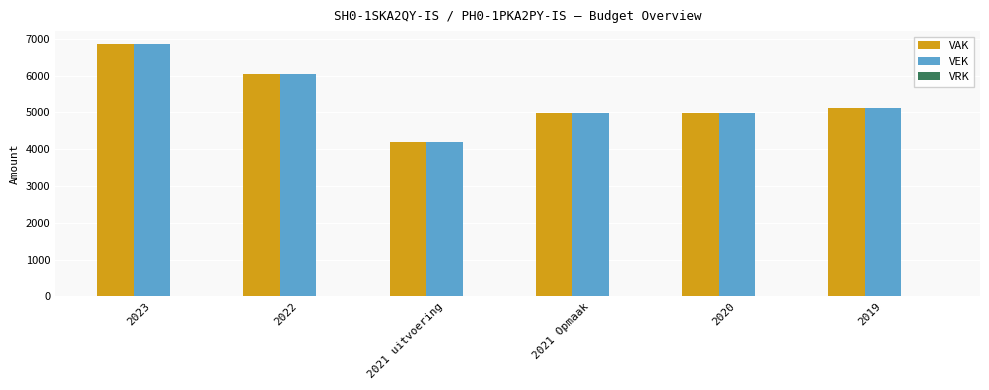

What is the difference between the maximum and minimum values in the VEK series?

2660